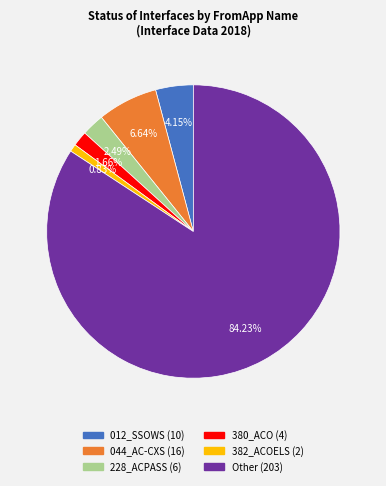

What is the smallest slice in the pie chart?

382_ACOELS